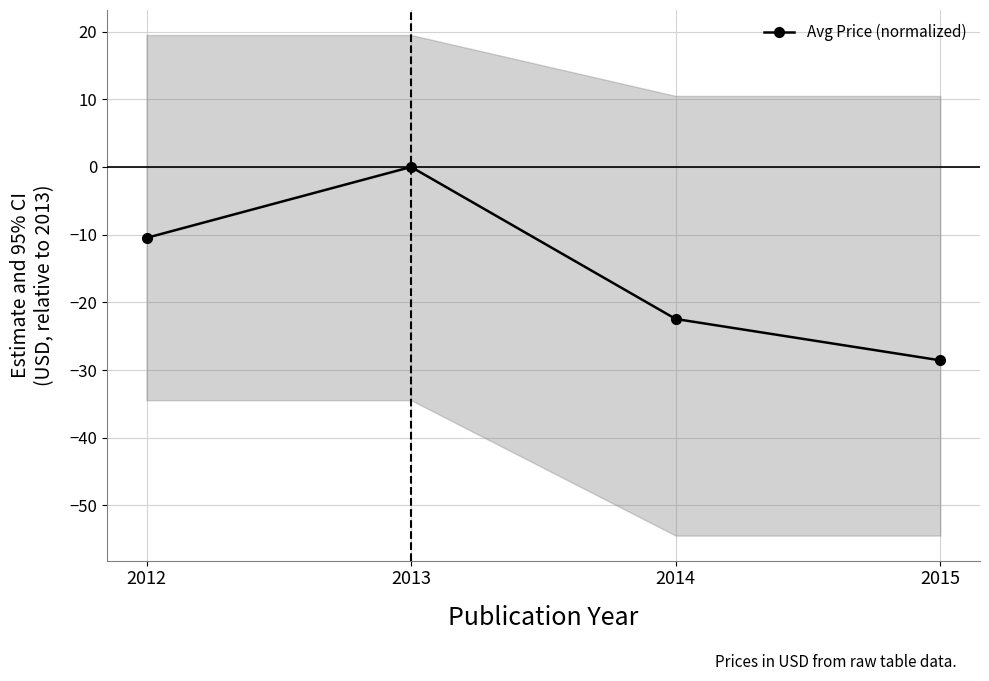

Reading right to left, what are all the values shown in this chart?

2015=-28.6	2014=-22.5	2013=0.0	2012=-10.5